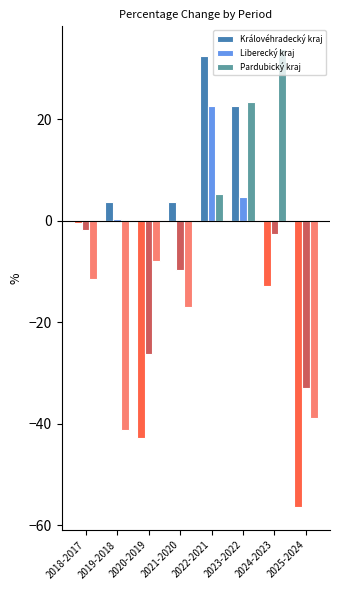

At which category does the chart reach its peak across all series?

2024-2023